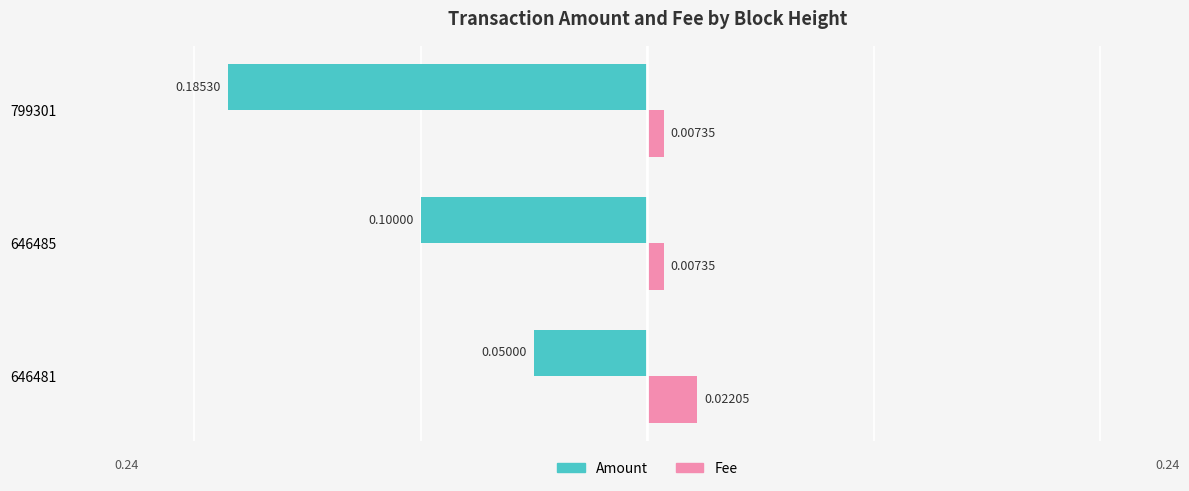

Rank the series by their maximum value, from lowest to highest.

Amount, Fee